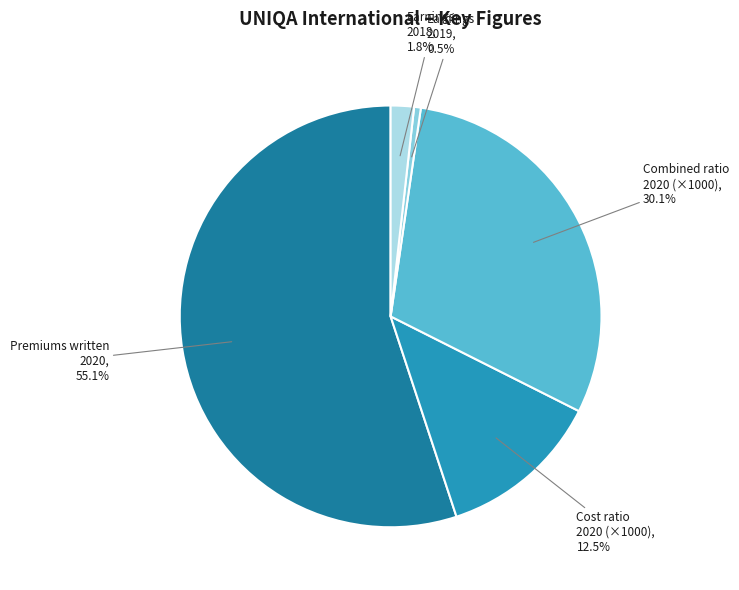

Combined, do Earnings 2019 and Premiums written 2020 account for over 50%?

Yes